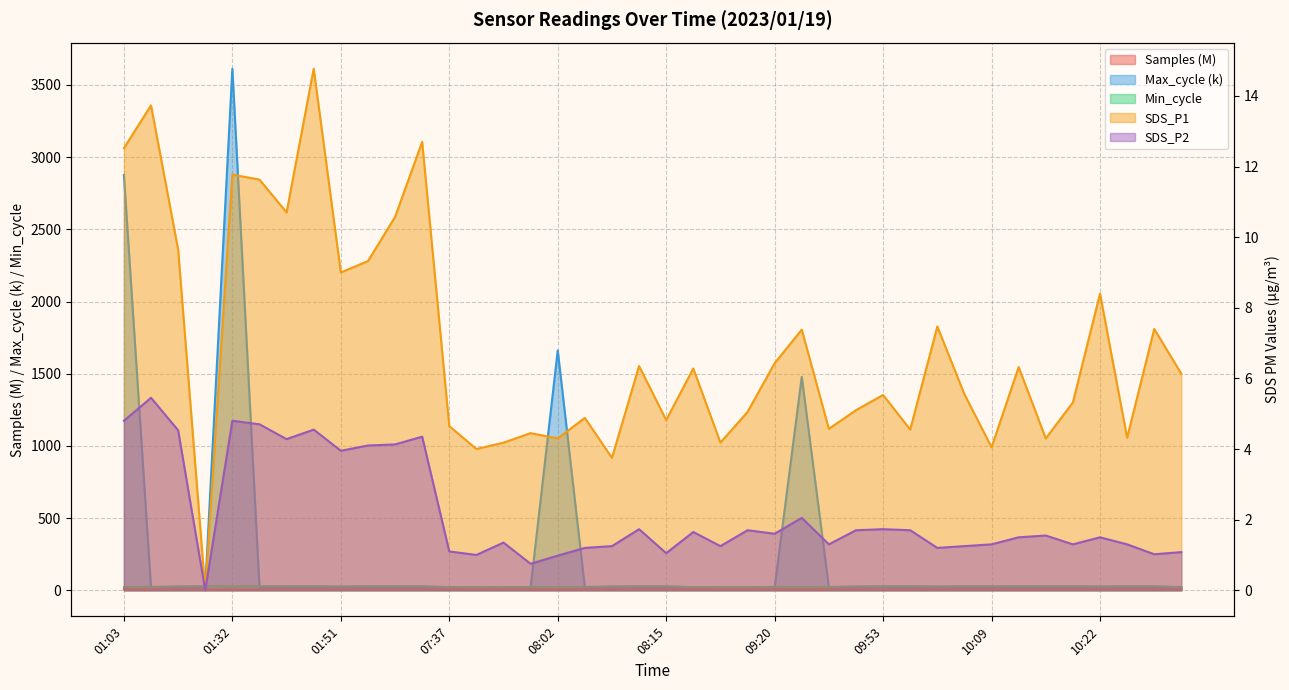

True or false: SDS_P1 and SDS_P2 intersect in this chart.

False